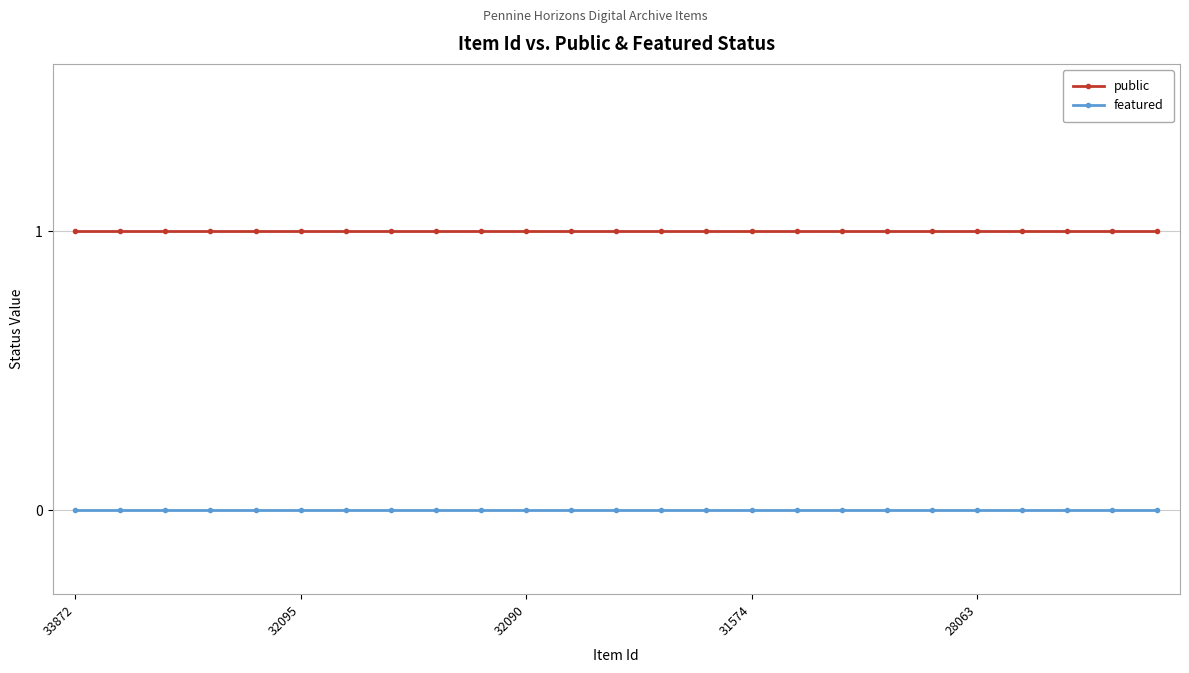

What is the value of the public point at the 6th from the left?

1